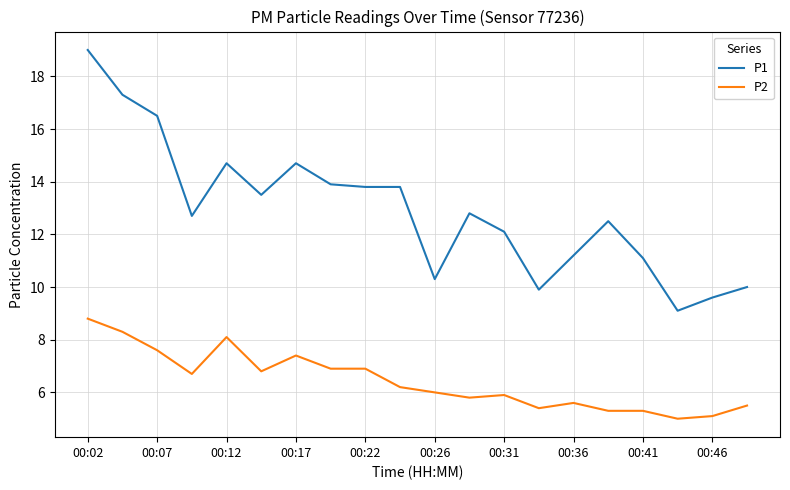

Rank the series by their average value, from highest to lowest.

P1, P2